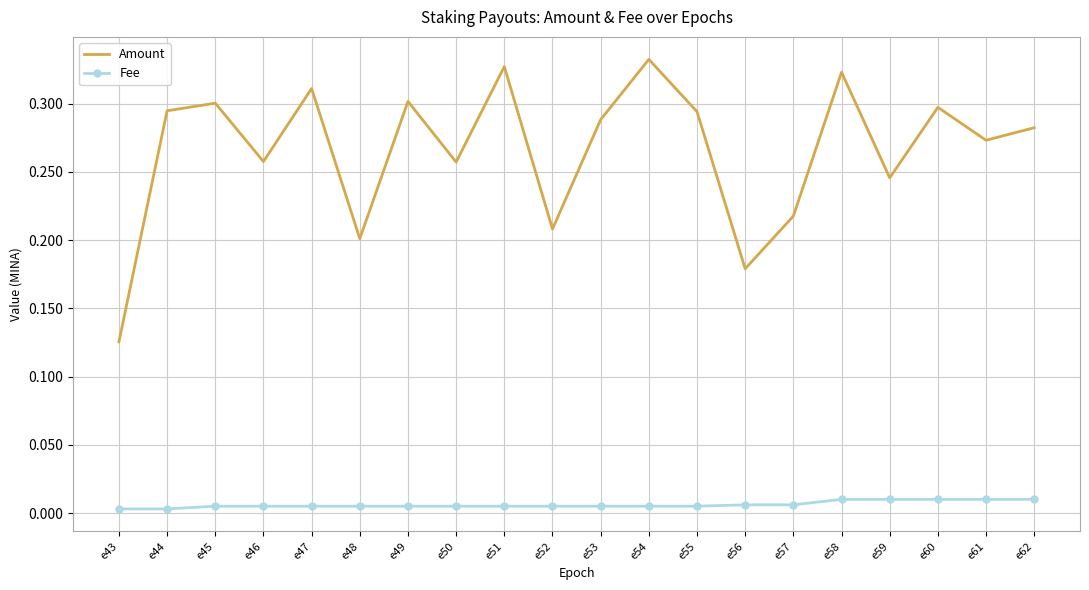

Is the value of Fee at e51 greater than the value of Amount at e46?

No